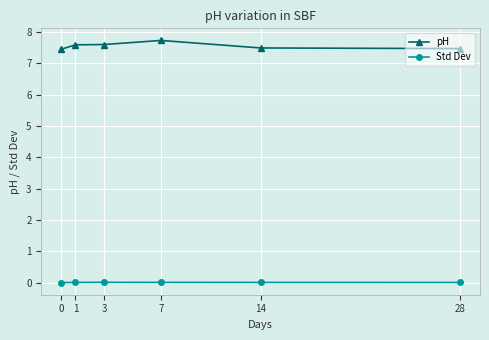

Is this an area chart (filled region under the line)?

No